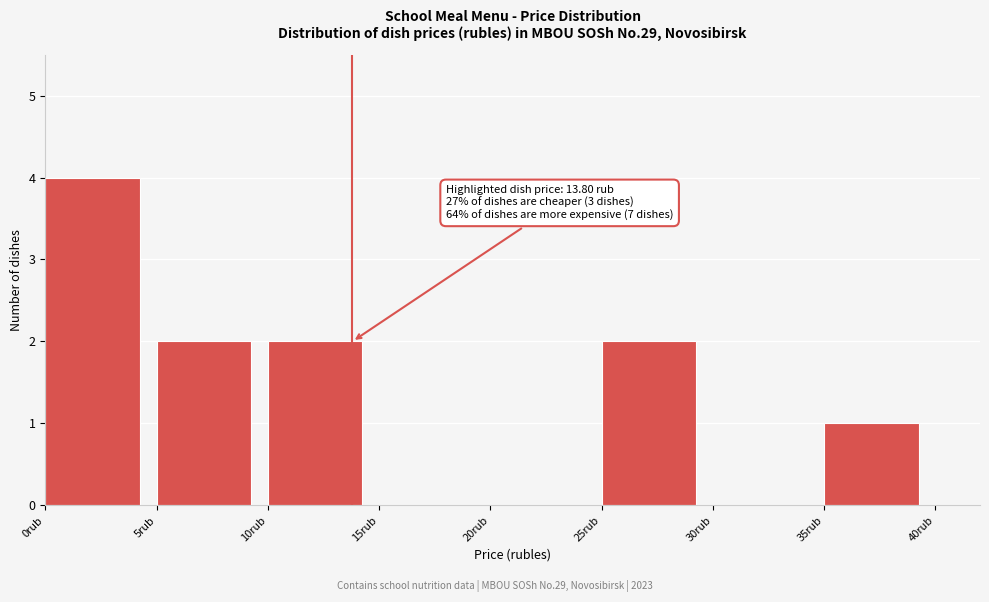

Which range on the x-axis has the tallest bar?

0 to 5